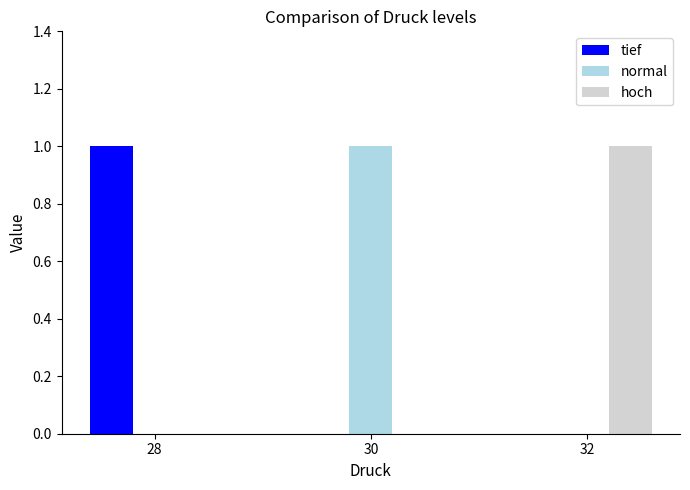

Which category has the highest value in the tief series?

28